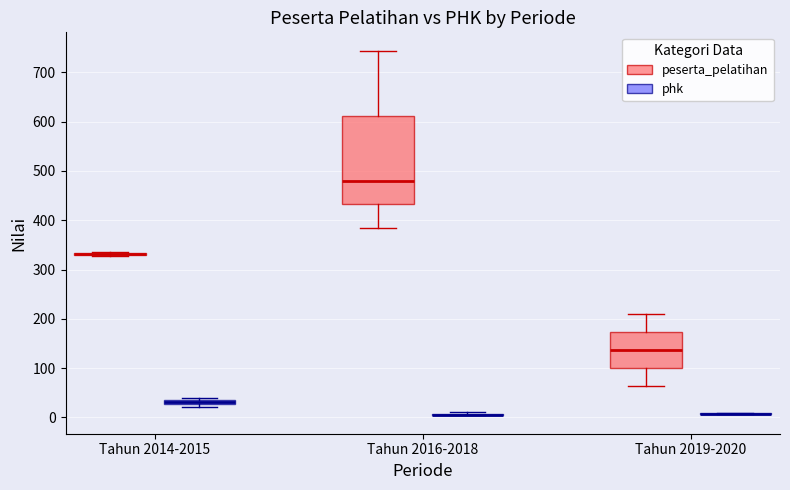

Comparing the boxes themselves (not the whiskers), which one is the tallest?

Tahun 2016-2018 (peserta_pelatihan)